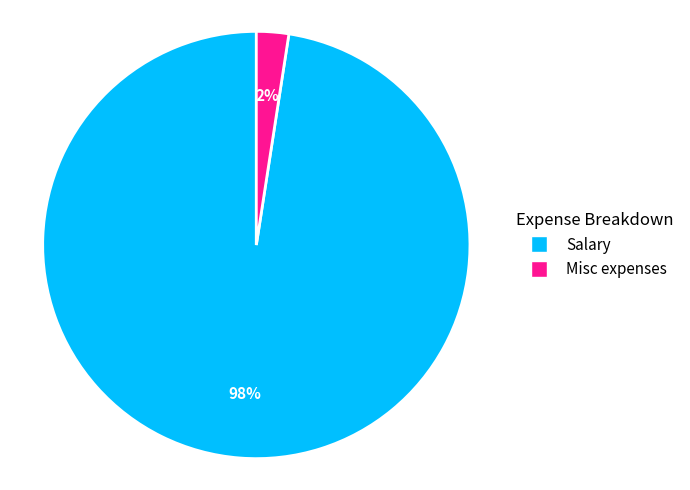

Which has a higher value, Salary or Misc expenses?

Salary